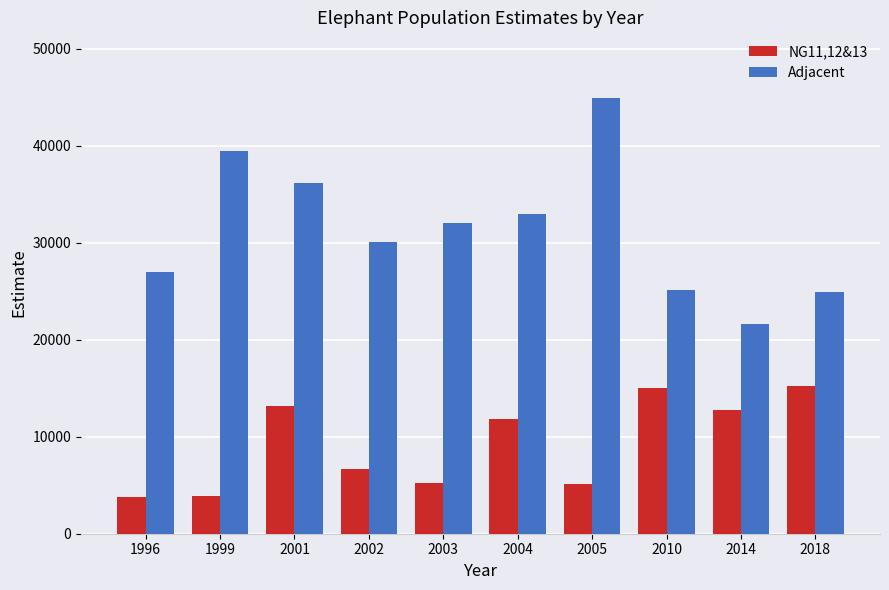

What is the greatest value displayed?

44940